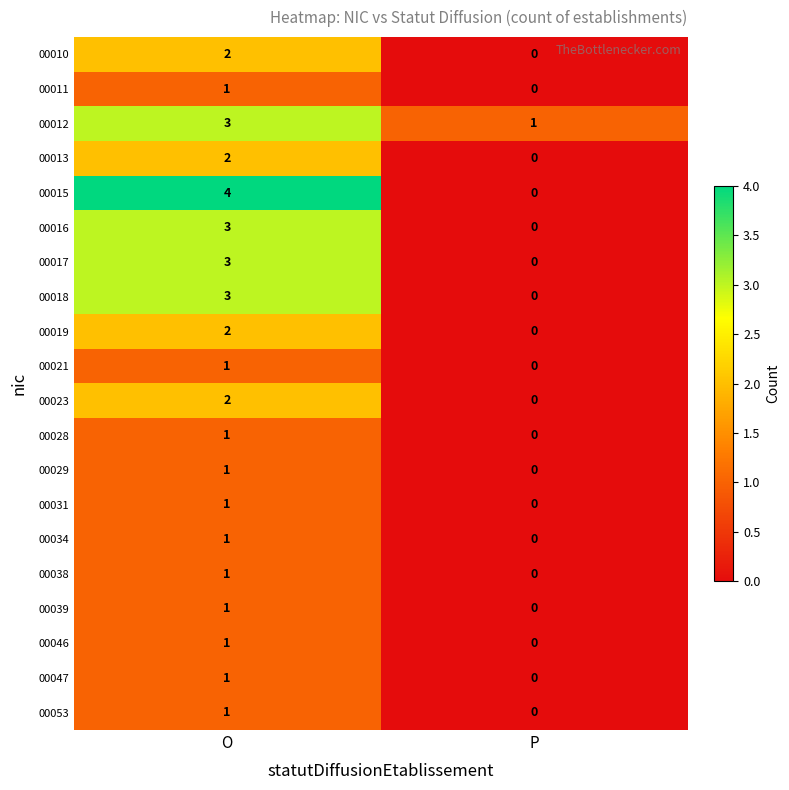

What is the spread (max minus min) of values at P?

1